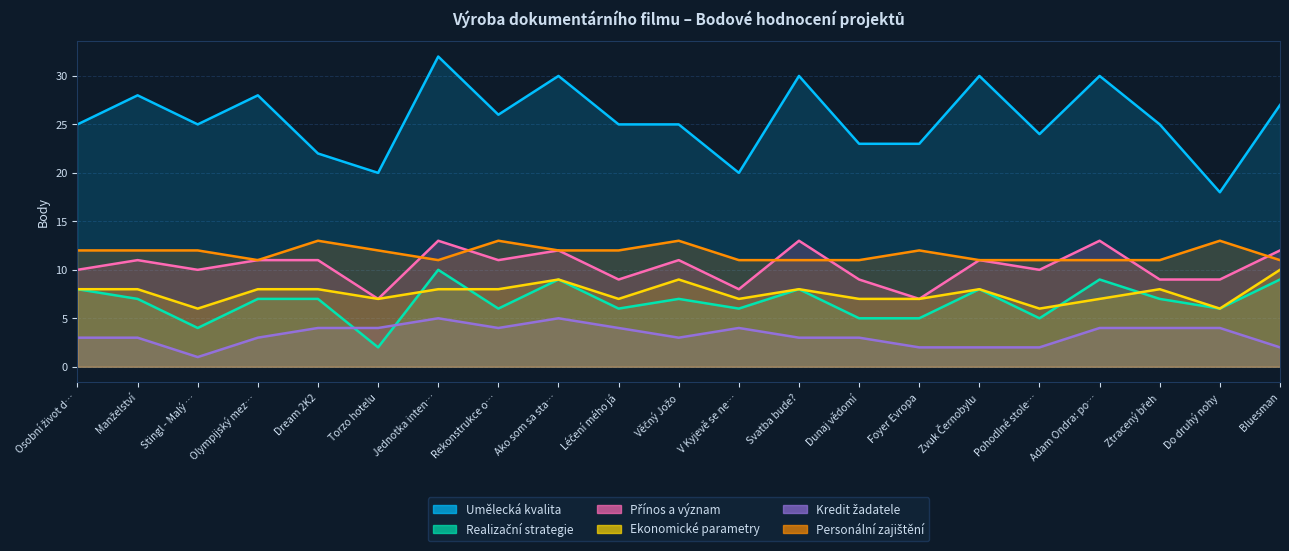

What is the total value across all series at Torzo hotelu?

52